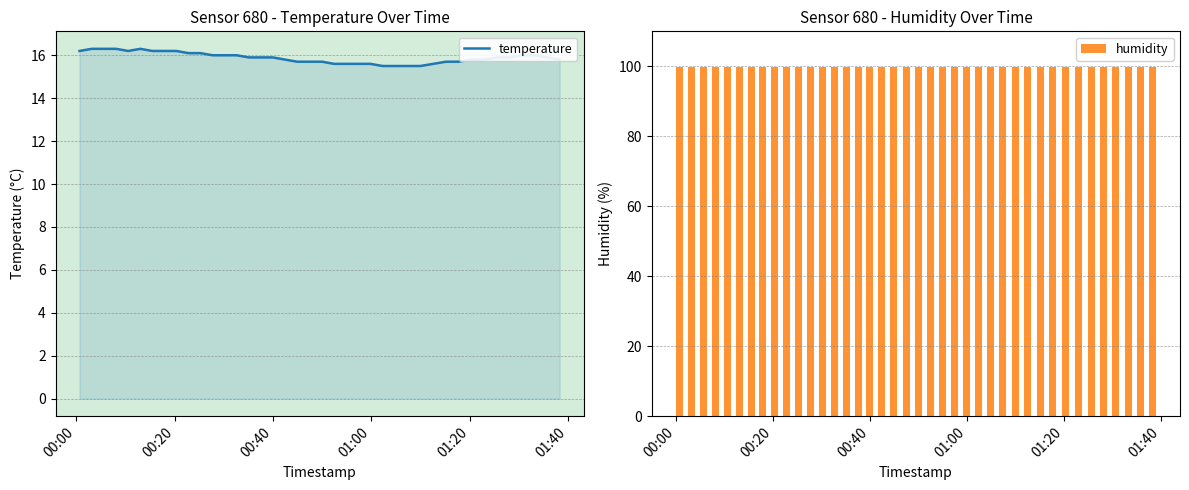

The value of humidity at 20 is 63.3. True or false?

False